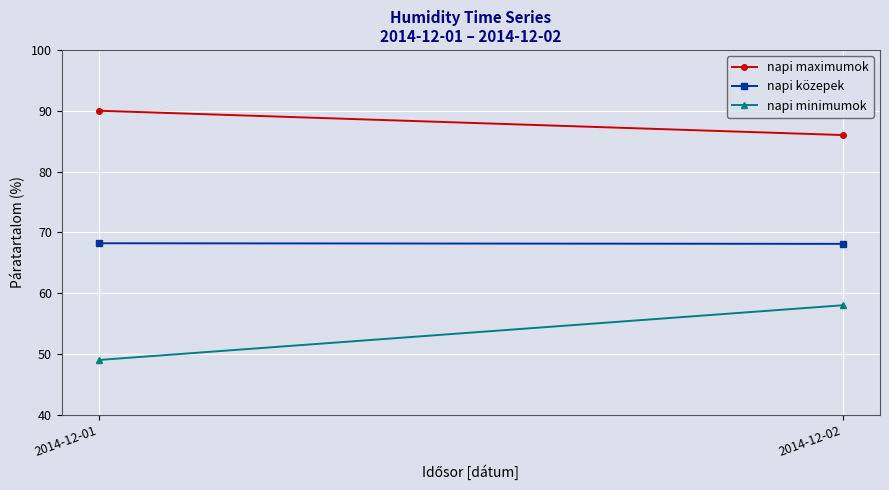

Reading left to right, transcribe all the data shown in this chart.

napi maximumok: 2014-12-01=90.0	2014-12-02=86.0
napi közepek: 2014-12-01=68.2	2014-12-02=68.1
napi minimumok: 2014-12-01=49.0	2014-12-02=58.0